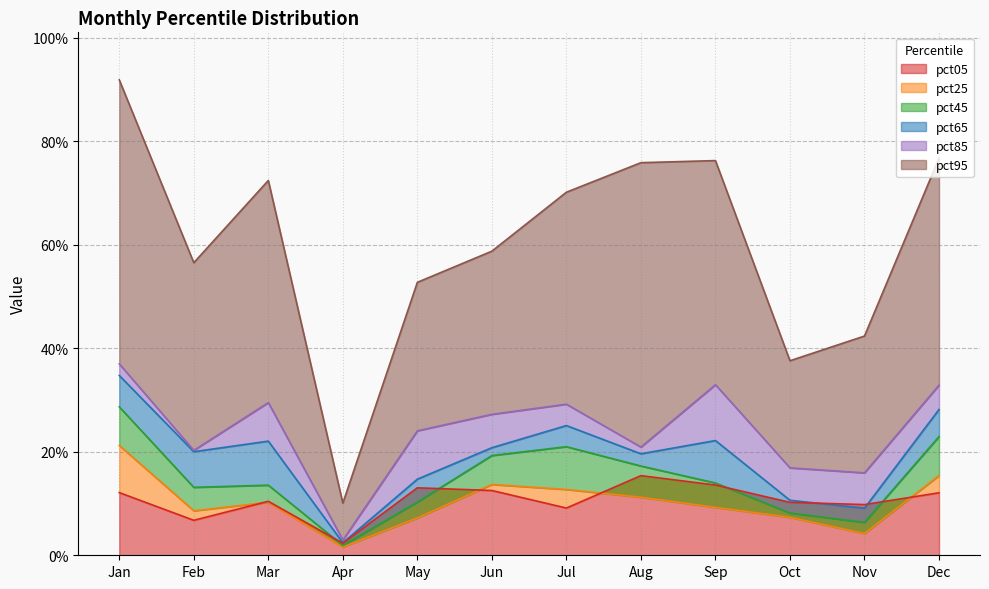

Reading left to right, extract all data points from this chart.

pct05: Jan=0.1	Feb=0.1	Mar=0.1	Apr=0.0	May=0.1	Jun=0.1	Jul=0.1	Aug=0.2	Sep=0.1	Oct=0.1	Nov=0.1	Dec=0.1
pct25: Jan=0.2	Feb=0.1	Mar=0.1	Apr=0.0	May=0.1	Jun=0.1	Jul=0.1	Aug=0.1	Sep=0.1	Oct=0.1	Nov=0.0	Dec=0.2
pct45: Jan=0.3	Feb=0.1	Mar=0.1	Apr=0.0	May=0.1	Jun=0.2	Jul=0.2	Aug=0.2	Sep=0.1	Oct=0.1	Nov=0.1	Dec=0.2
pct65: Jan=0.3	Feb=0.2	Mar=0.2	Apr=0.0	May=0.1	Jun=0.2	Jul=0.3	Aug=0.2	Sep=0.2	Oct=0.1	Nov=0.1	Dec=0.3
pct85: Jan=0.4	Feb=0.2	Mar=0.3	Apr=0.0	May=0.2	Jun=0.3	Jul=0.3	Aug=0.2	Sep=0.3	Oct=0.2	Nov=0.2	Dec=0.3
pct95: Jan=0.9	Feb=0.6	Mar=0.7	Apr=0.1	May=0.5	Jun=0.6	Jul=0.7	Aug=0.8	Sep=0.8	Oct=0.4	Nov=0.4	Dec=0.8